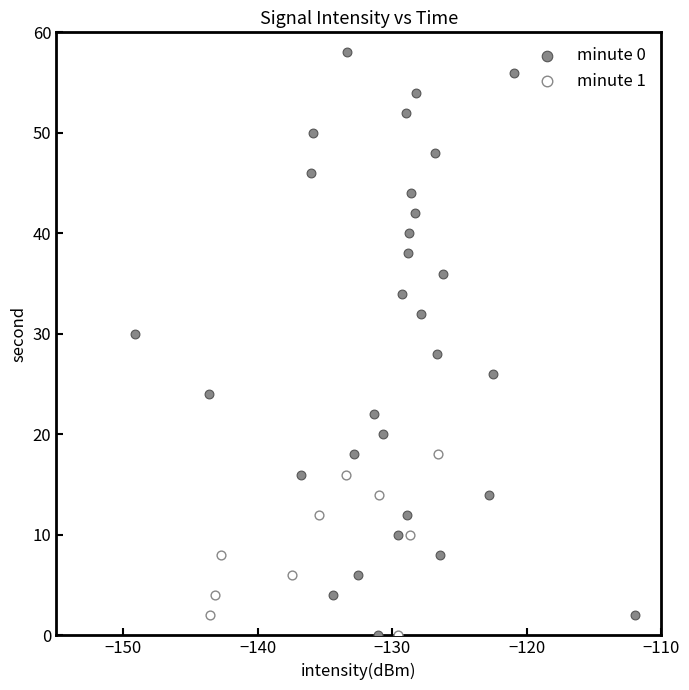

Which series reaches the maximum Y coordinate?

minute 0